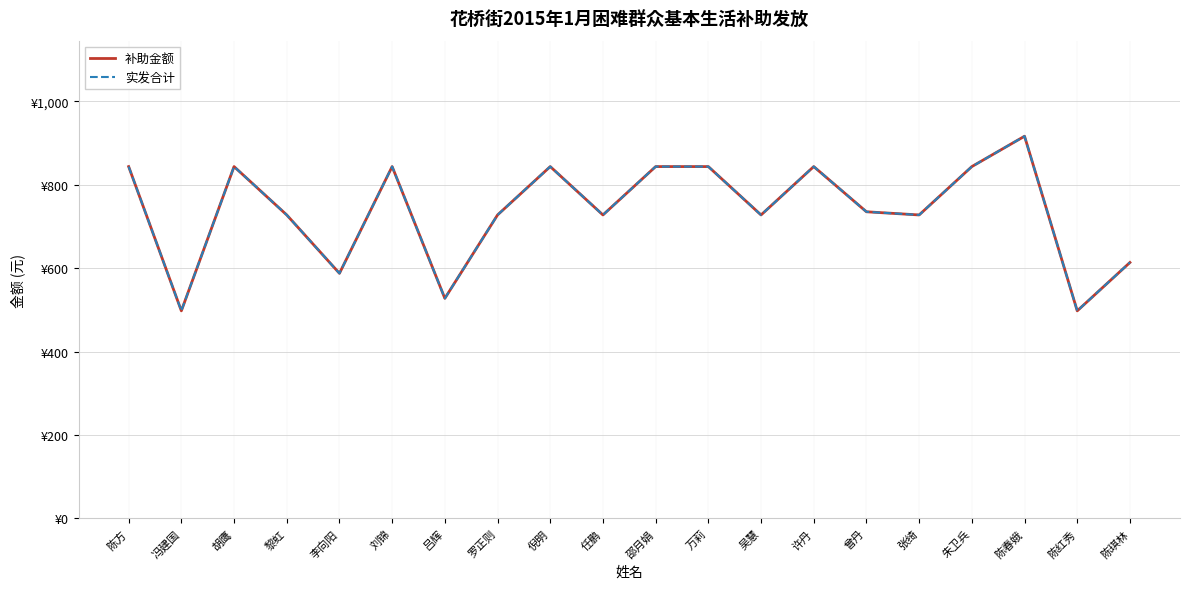

Reading left to right, what are all the values shown in this chart?

补助金额: 843.9	497.9	843.9	727.9	587.9	843.9	527.9	727.9	843.9	727.9	843.9	843.9	727.9	843.9	735.5	727.9	843.9	916.7	497.9	613.9
实发合计: 843.9	497.9	843.9	727.9	587.9	843.9	527.9	727.9	843.9	727.9	843.9	843.9	727.9	843.9	735.5	727.9	843.9	916.7	497.9	613.9